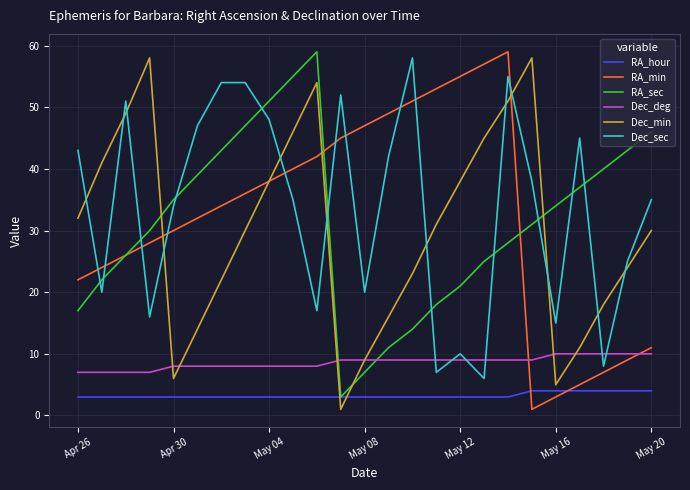

How many lines are shown in the chart?

6